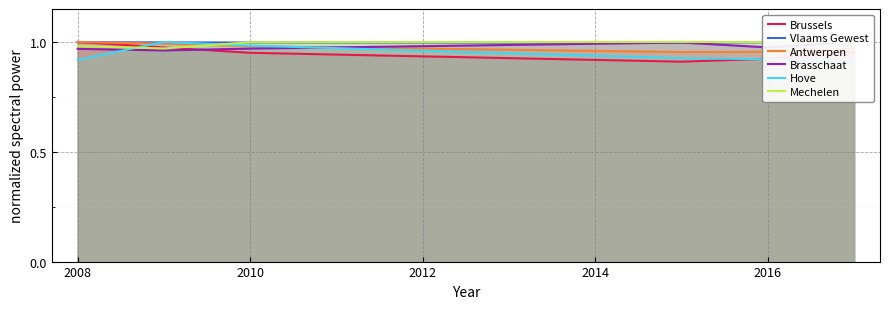

True or false: Antwerpen and Hove intersect in this chart.

True